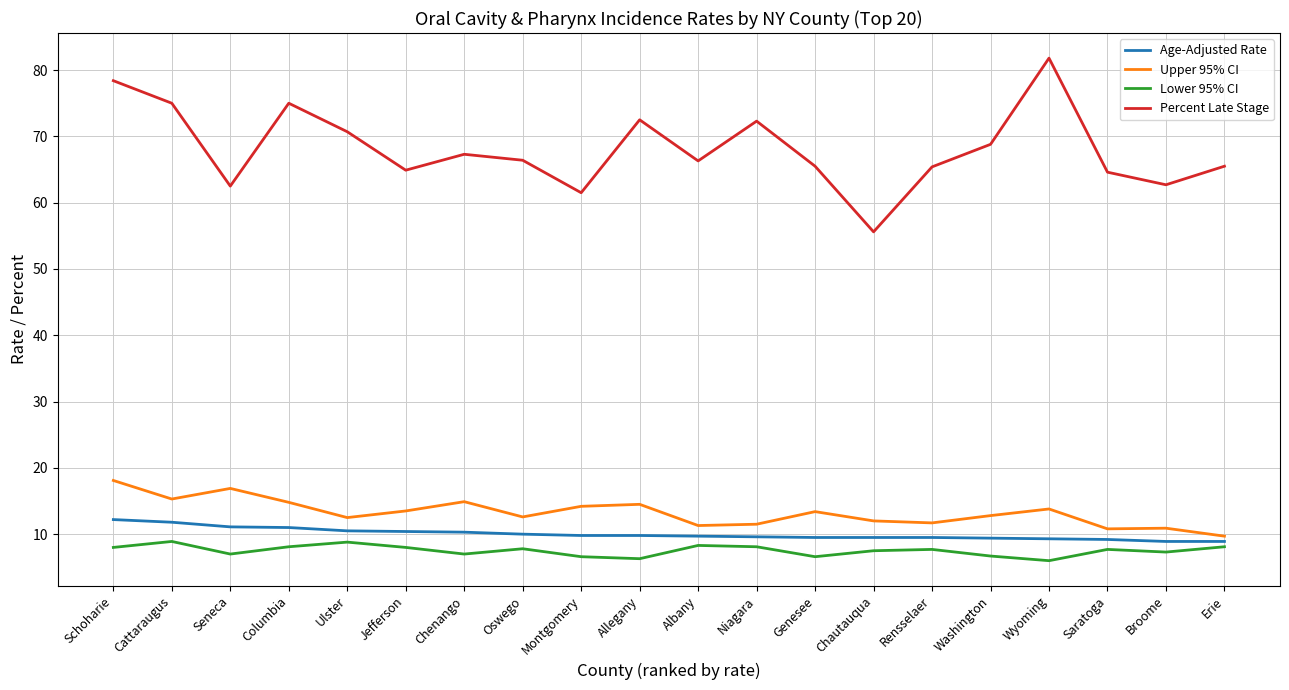

What is the minimum value for Percent Late Stage?

55.6